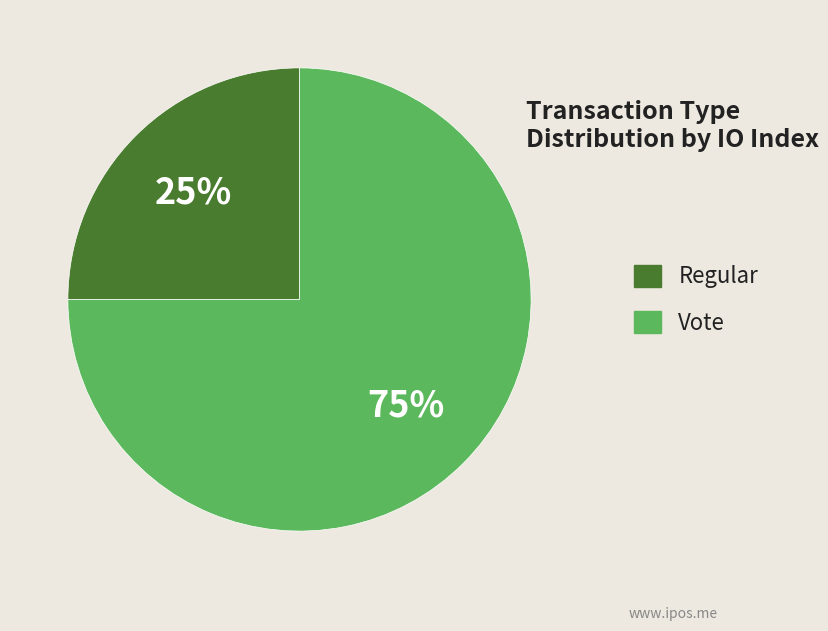

Which slice is the largest?

Vote